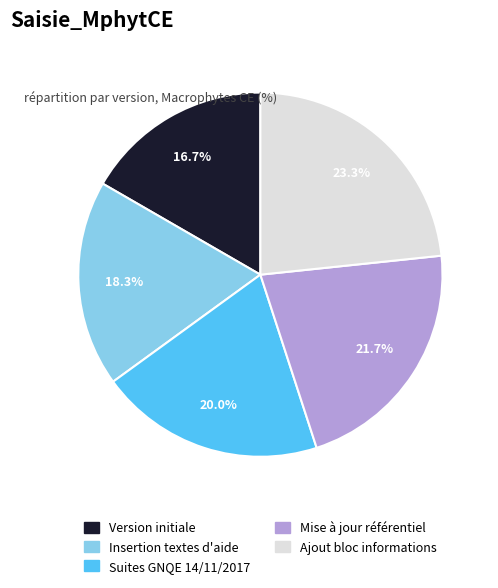

How many slices are in this pie chart?

5